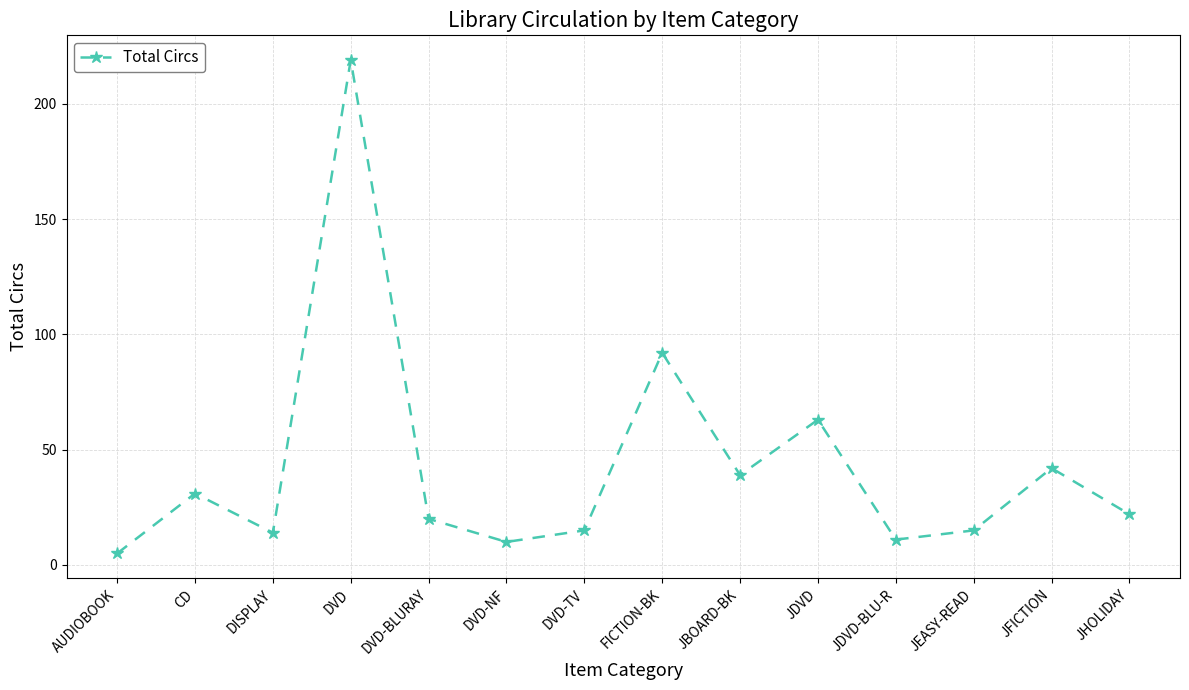

Count the number of categories in the chart.

14